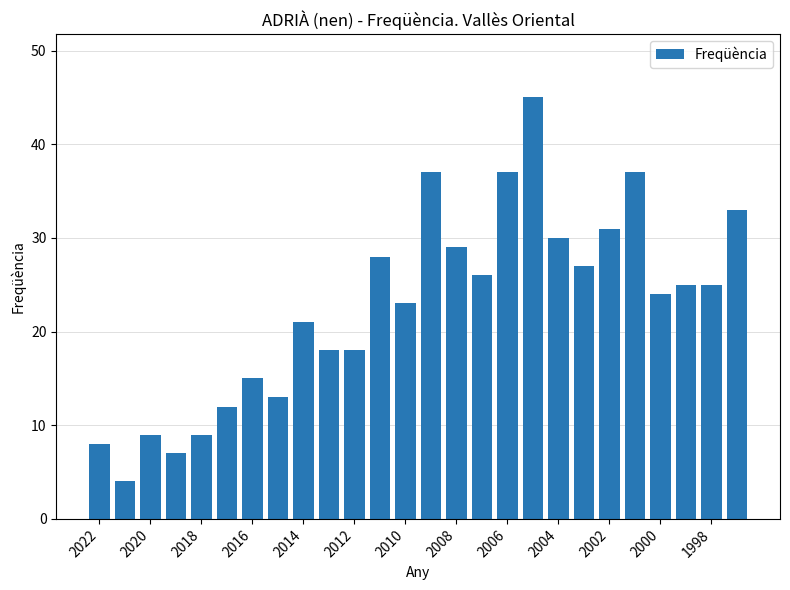

Reading right to left, transcribe all the data shown in this chart.

33	25	25	24	37	31	27	30	45	37	26	29	37	23	28	18	18	21	13	15	12	9	7	9	4	8